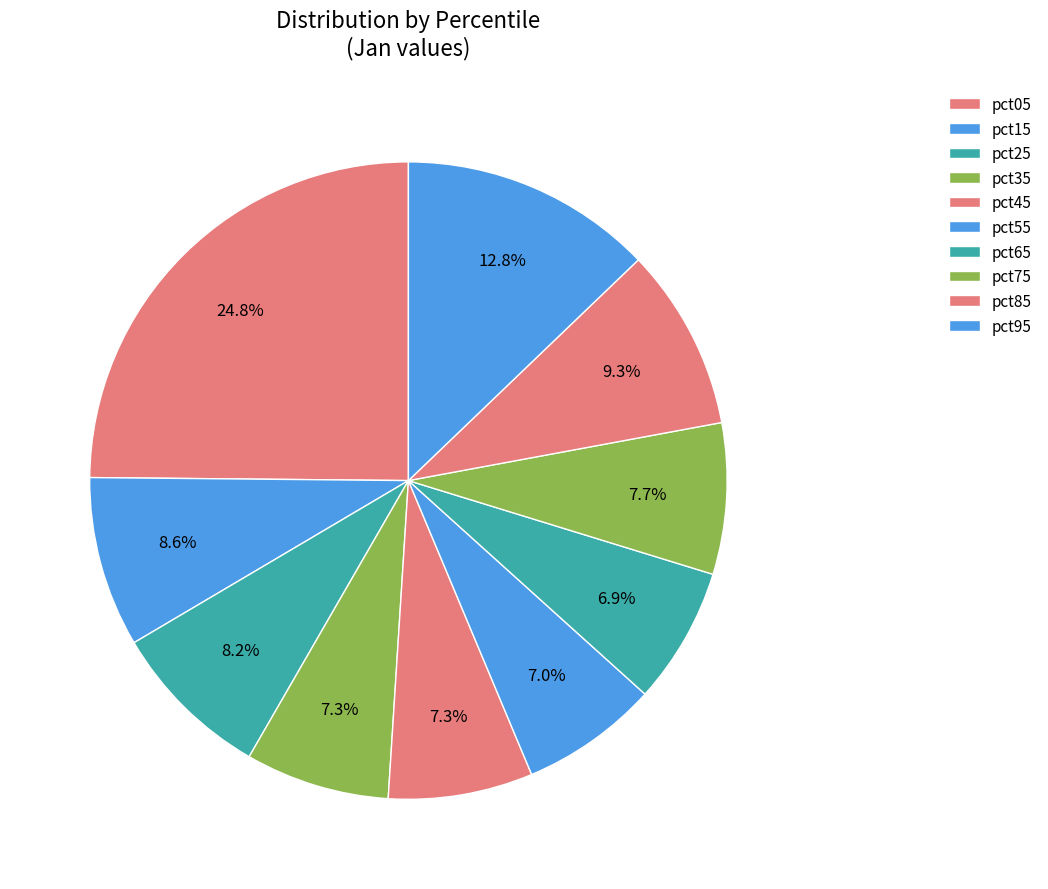

How many slices are in this pie chart?

10